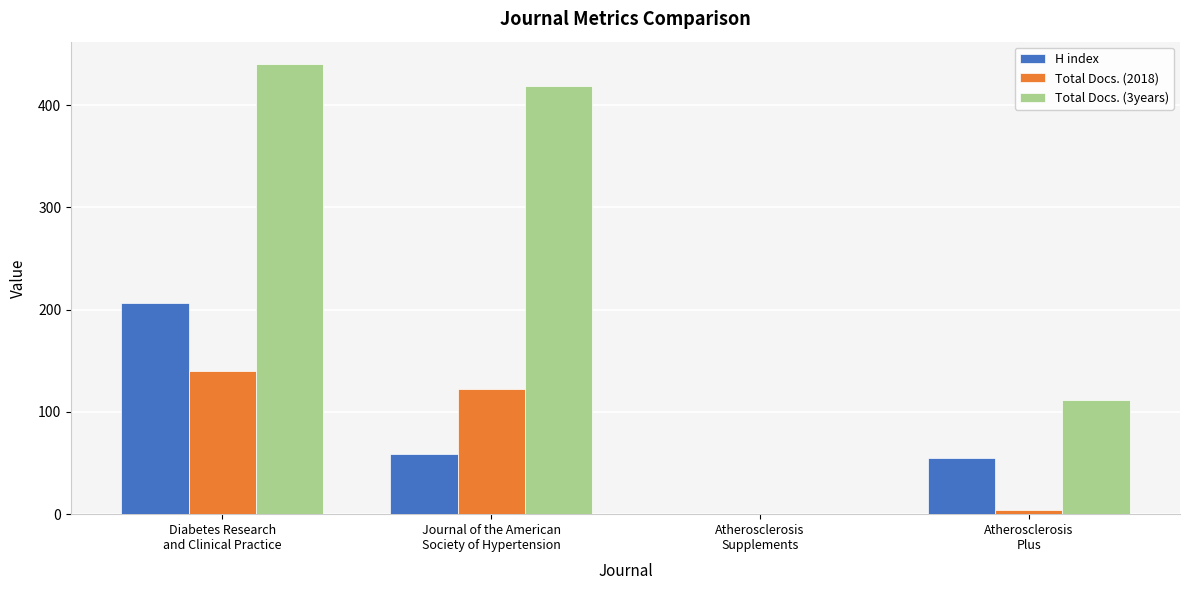

What is the sum of all Total Docs. (2018) values?

266